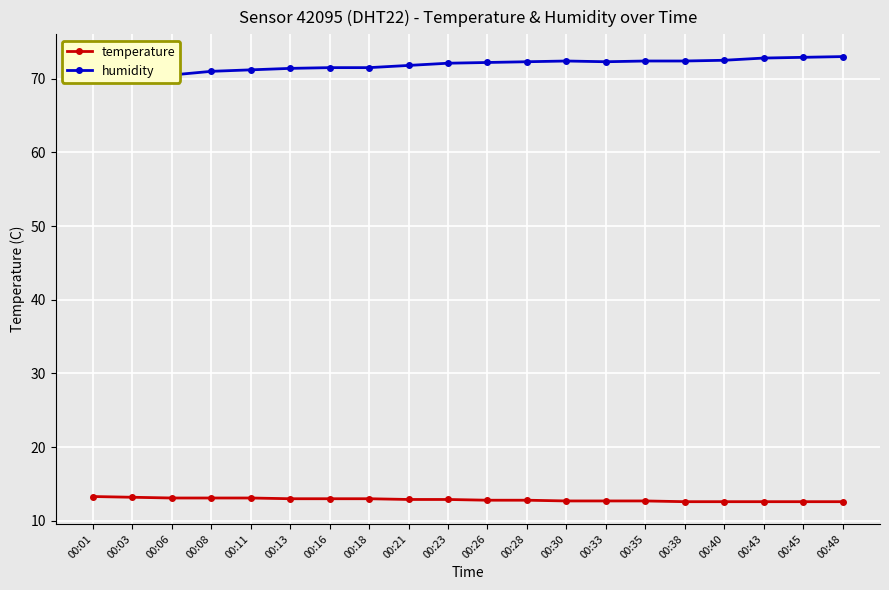

At which label does humidity reach its peak?

00:48